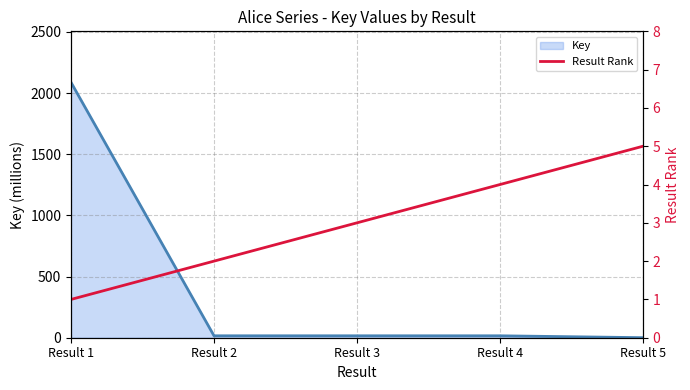

The value at Result 3 is 3. True or false?

True